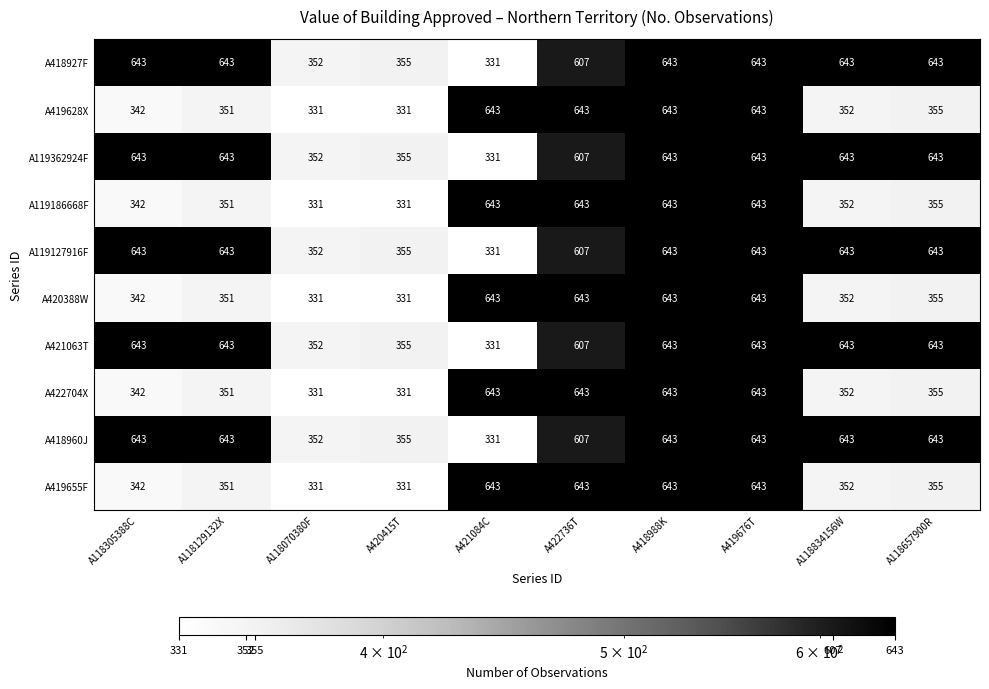

Is it true that A419628X equals 351 at A118129132X?

True